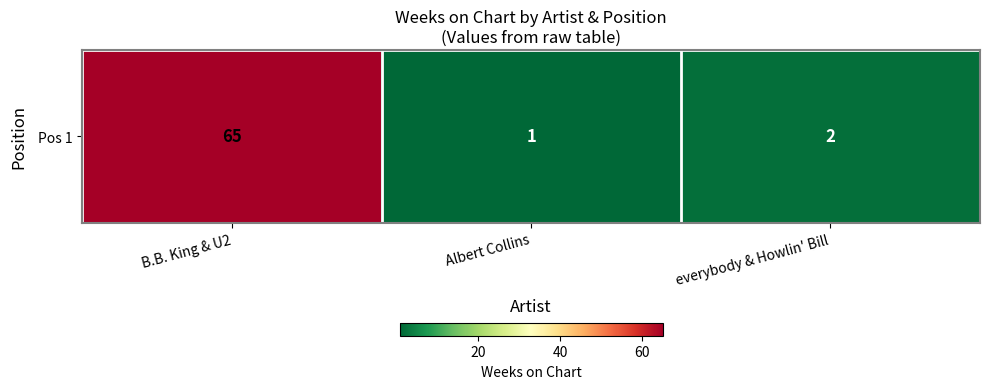

Reading right to left, transcribe all the data shown in this chart.

everybody & Howlin' Bill=2	Albert Collins=1	B.B. King & U2=65